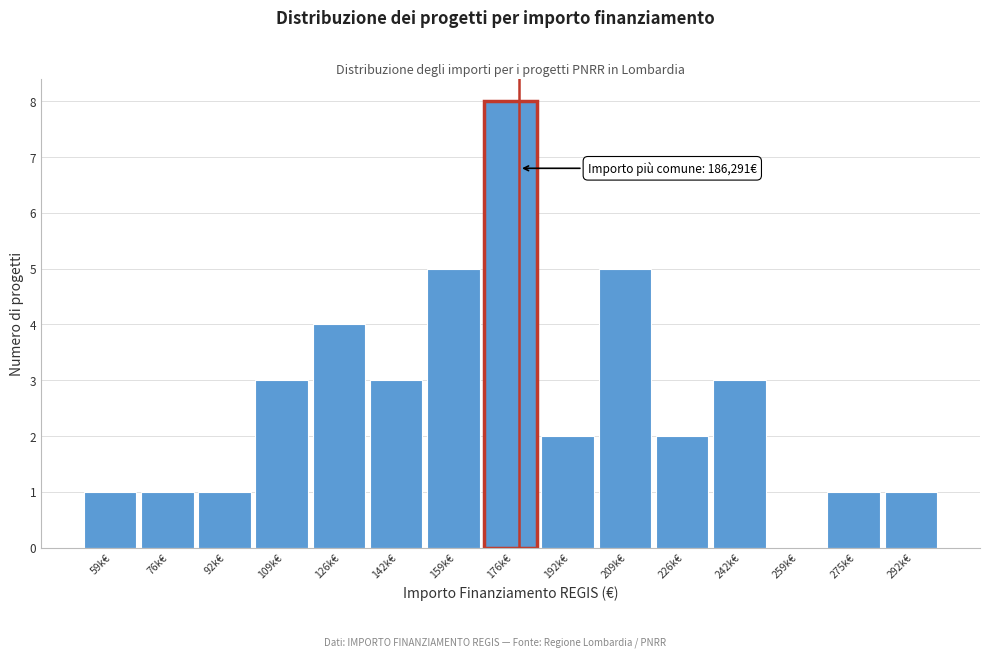

Reading right to left, what are all the values shown in this chart?

292k€=1	275k€=1	259k€=0	242k€=3	226k€=2	209k€=5	192k€=2	176k€=8	159k€=5	142k€=3	126k€=4	109k€=3	92k€=1	76k€=1	59k€=1